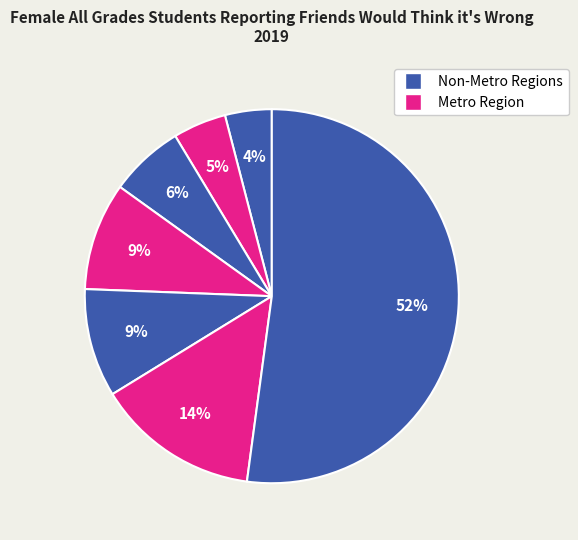

Count the number of slices in the pie.

7